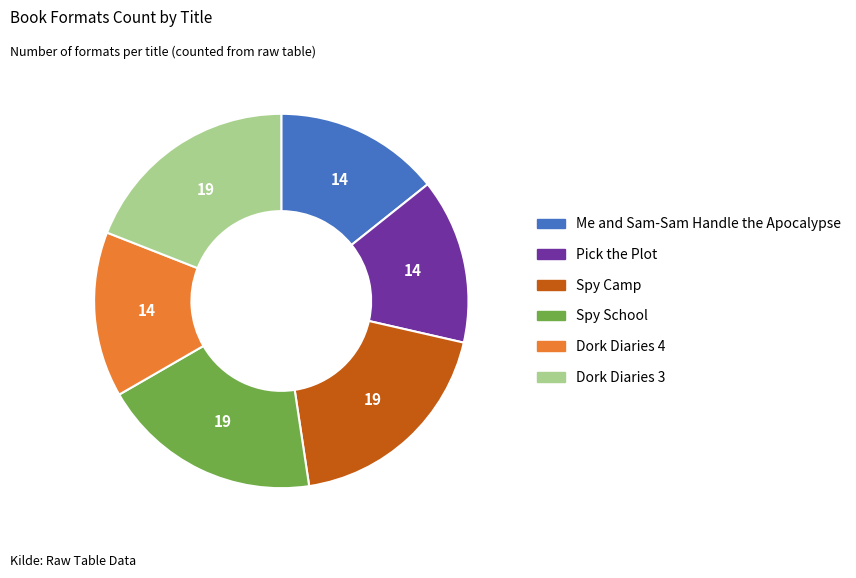

Between Me and Sam-Sam Handle the Apocalypse and Spy Camp, which is larger?

Spy Camp